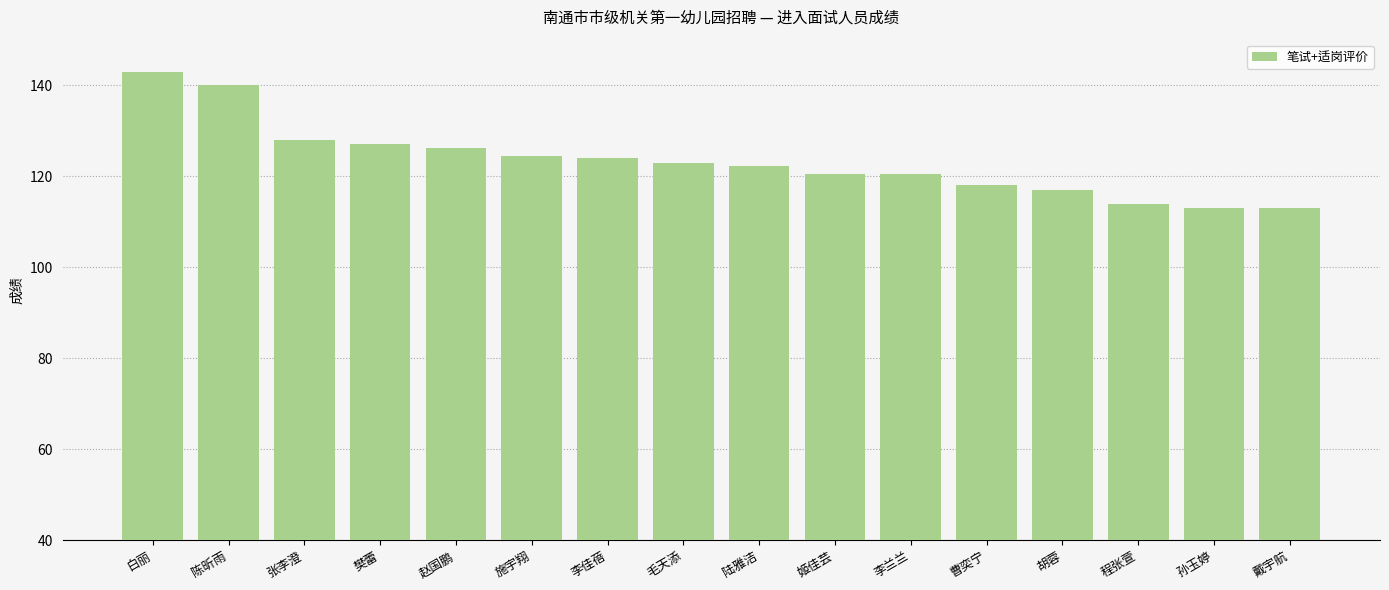

Where does the data first go above 123?

白丽